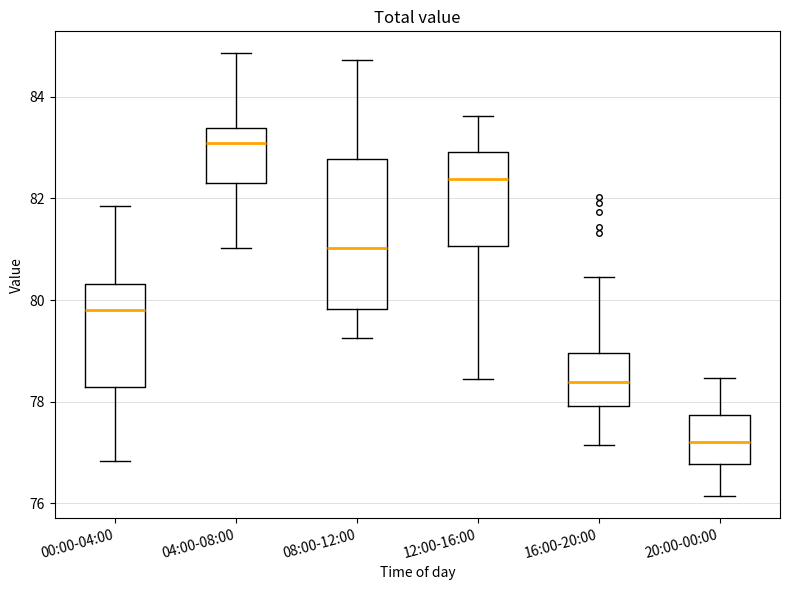

Reading left to right, transcribe this box plot: for each box, give where its median line is, the range the box spans, and where its two whiskers end, as read against the y-axis. The values are not printed on the chart, so give them approximately, as read against the axis.

00:00-04:00: median 79.8, box 78.2 to 80.4, whiskers 76.8 to 81.8
04:00-08:00: median 83.0, box 82.2 to 83.4, whiskers 81.0 to 84.8
08:00-12:00: median 81.0, box 79.8 to 82.8, whiskers 79.2 to 84.8
12:00-16:00: median 82.4, box 81.0 to 83.0, whiskers 78.4 to 83.6
16:00-20:00: median 78.4, box 78.0 to 79.0, whiskers 77.2 to 80.4
20:00-00:00: median 77.2, box 76.8 to 77.8, whiskers 76.2 to 78.4